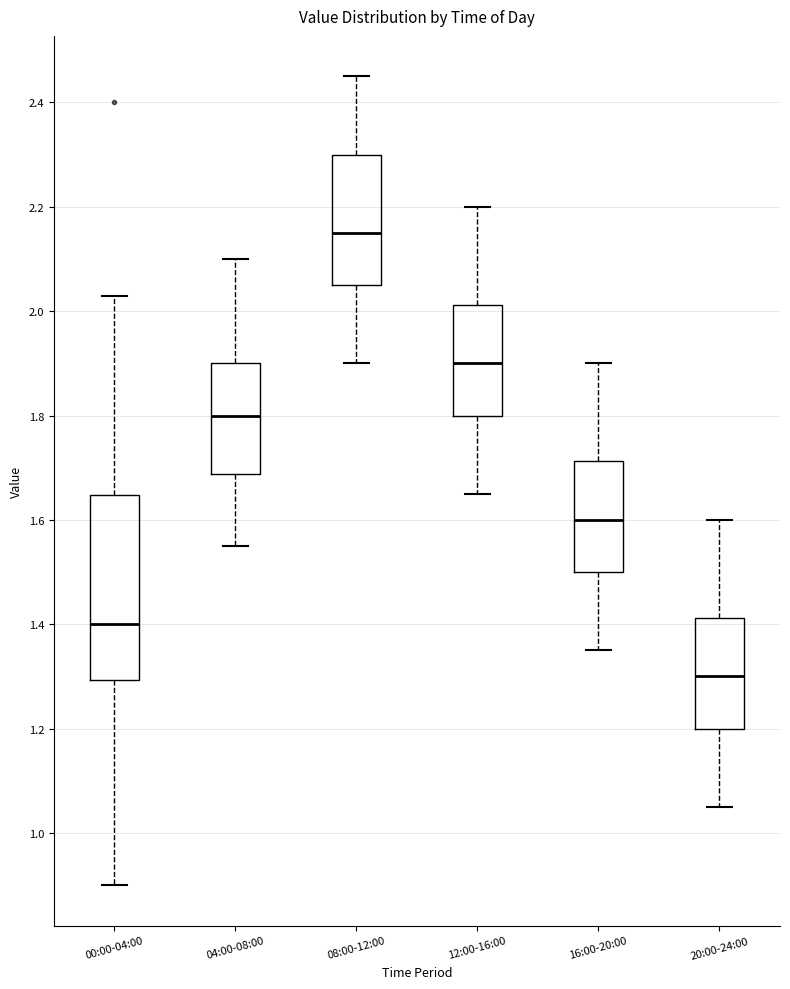

Which box is the tallest, from its lower edge to its upper edge?

00:00-04:00